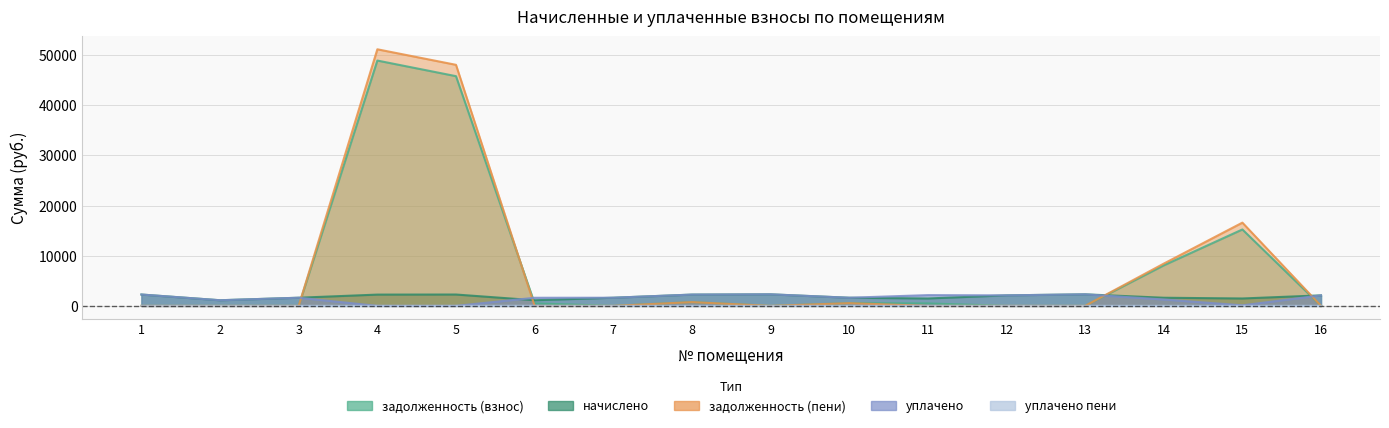

What is the sum of all уплачено values?

24444.5